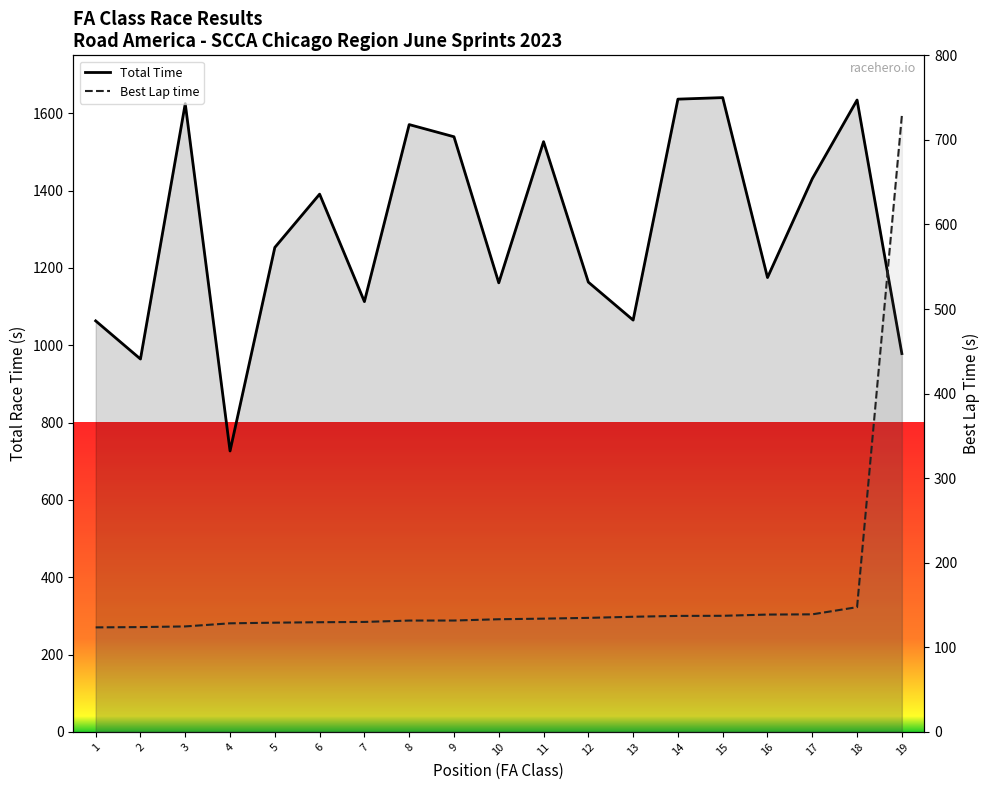

What is the maximum value shown in the chart?

1640.7